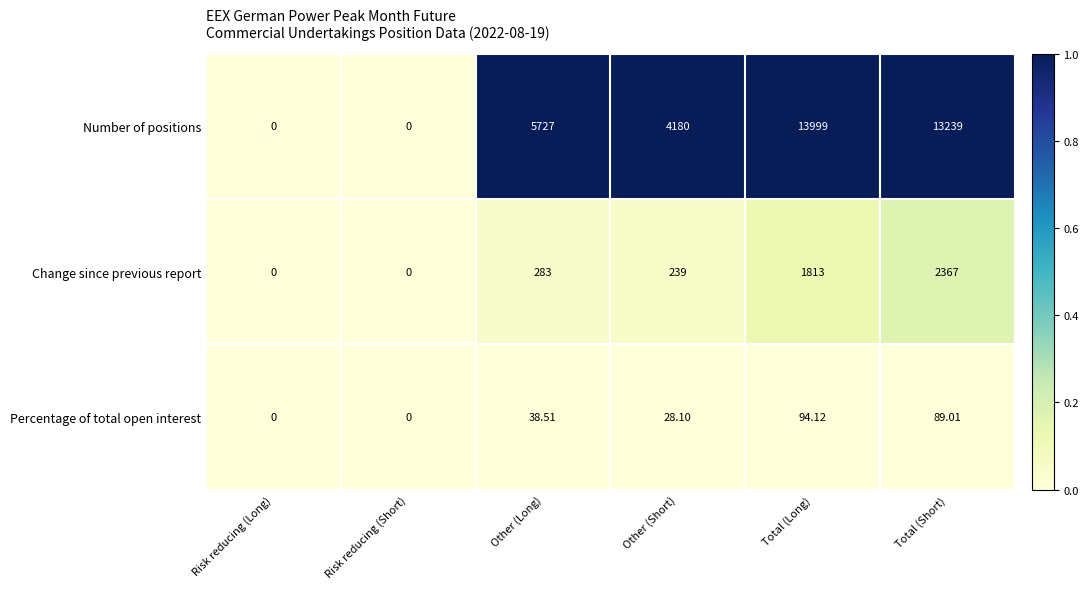

Rank the series at Total (Long) from highest to lowest value.

Number of positions, Change since previous report, Percentage of total open interest